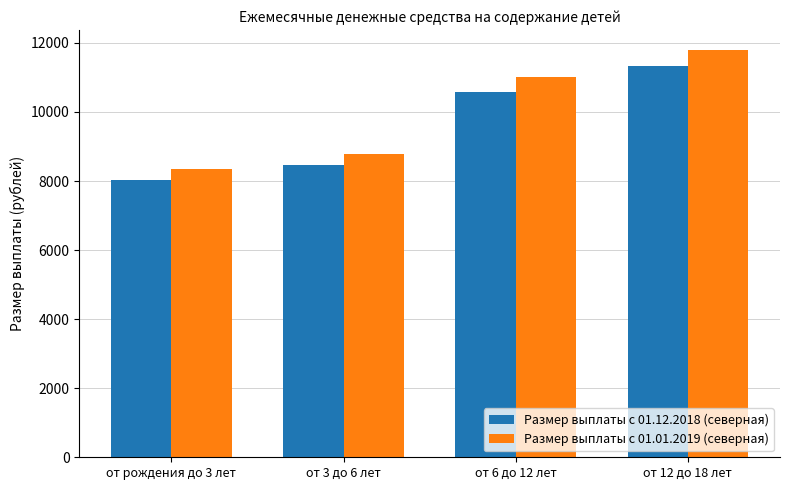

How many data points in Размер выплаты с 01.12.2018 (северная) are less than 10578?

2